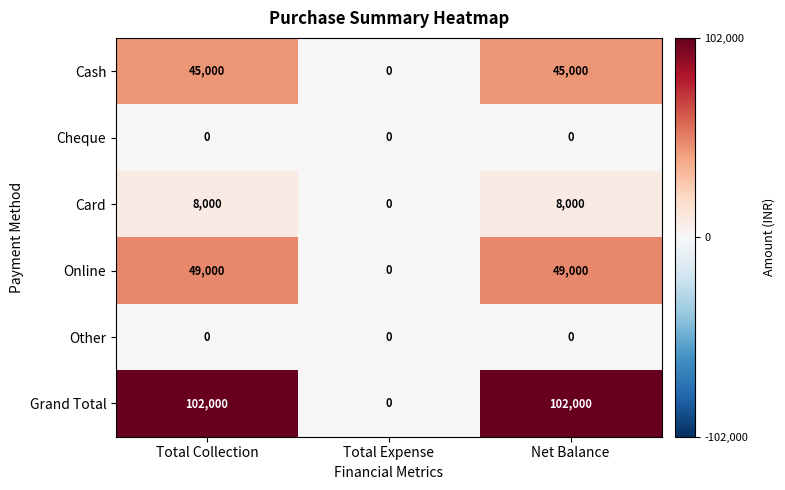

What is the approximate value of Cash at Total Collection, to the nearest 50?

45000